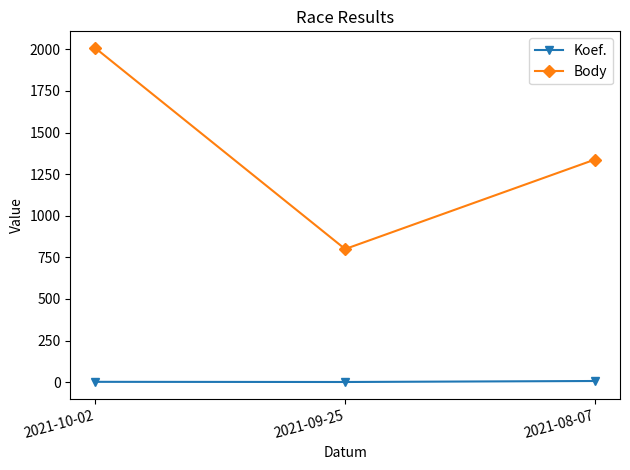

Where does the Body series first go above 1338?

2021-10-02